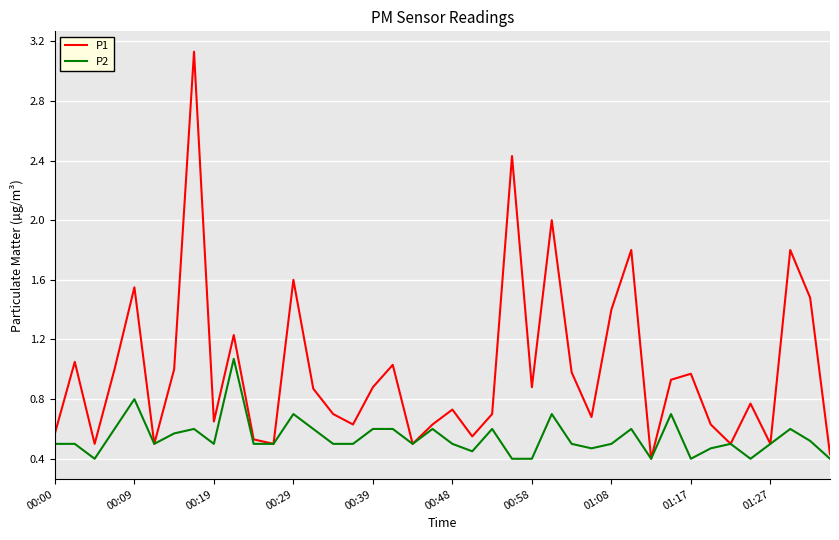

Which series has the largest total across all categories?

P1